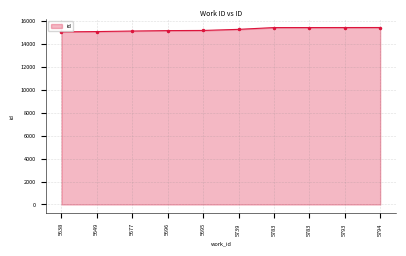

What is the change in value from 5696 to 5739?

+110